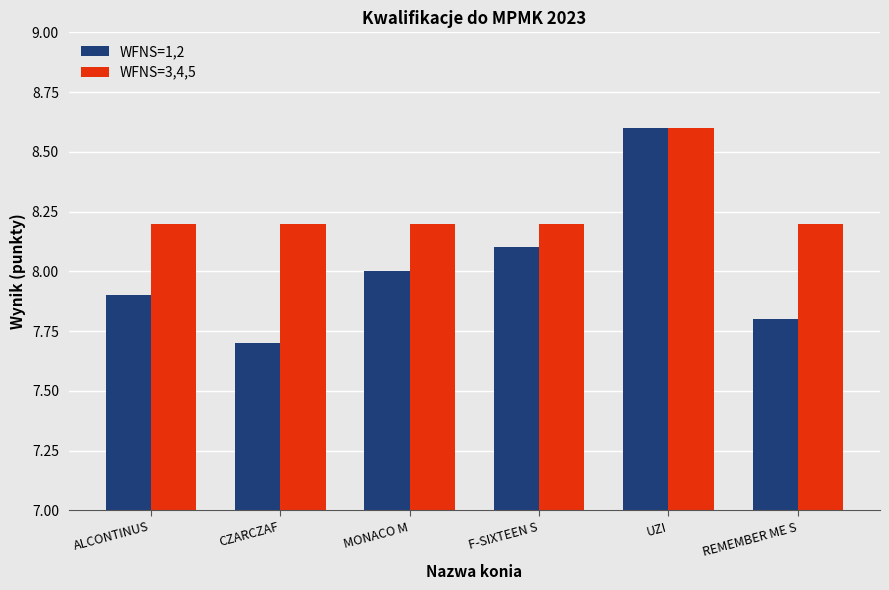

What is the sum of the WFNS=3,4,5 values at CZARCZAF and UZI?

16.8